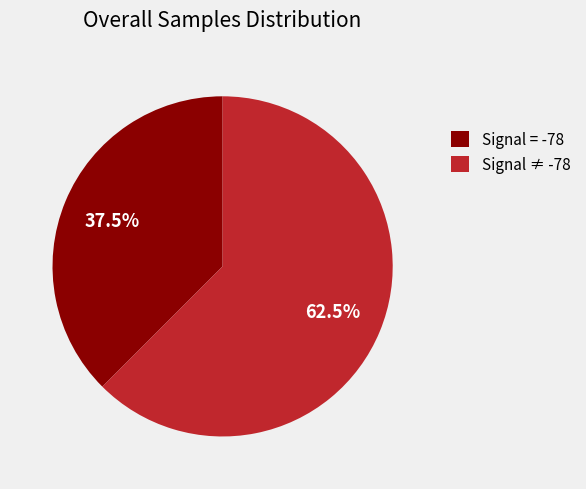

How many slices are in this pie chart?

2